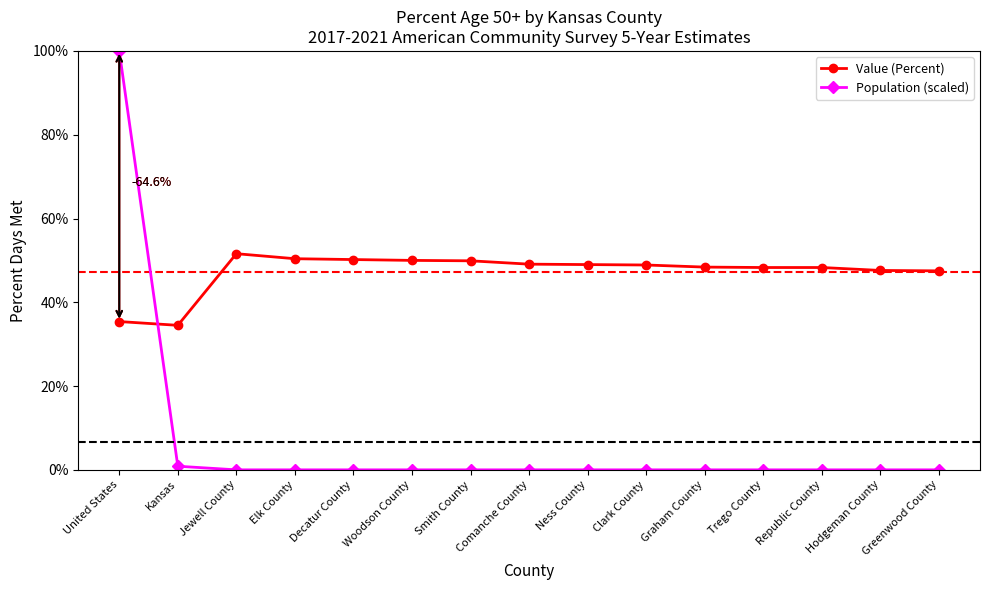

At which label does Population (scaled) reach its peak?

United States